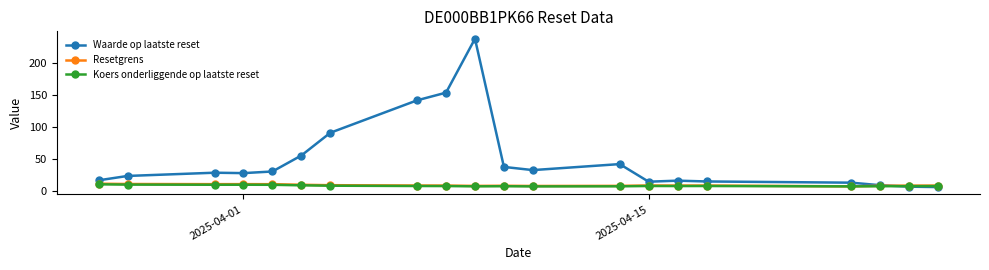

What is the value of the Waarde op laatste reset point at the 9th from the left?

153.9